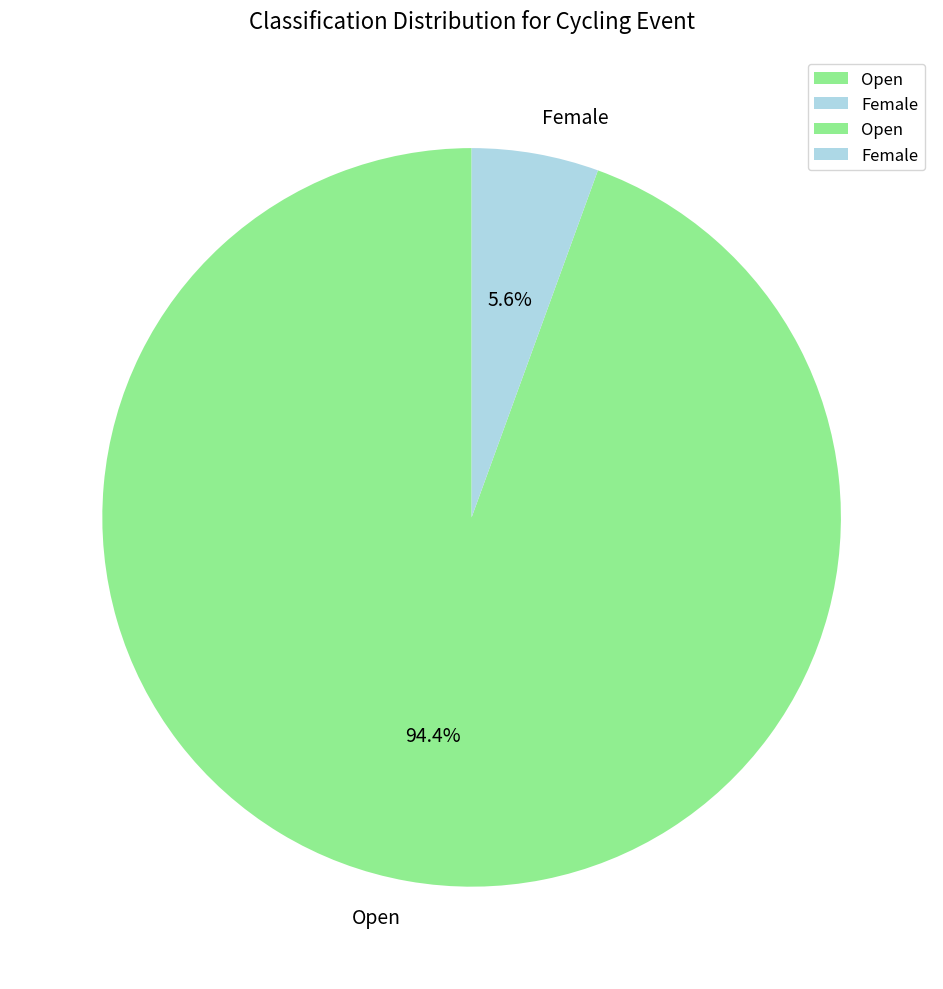

What percentage is the Open slice, to the nearest percent?

94%